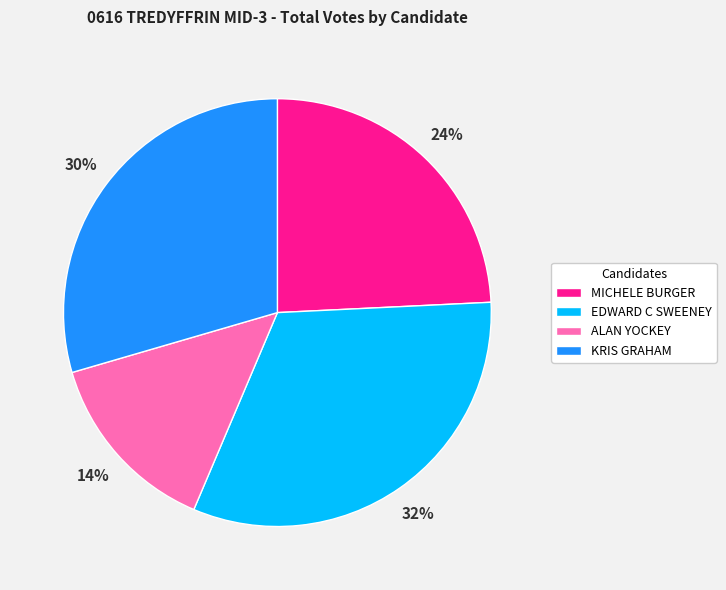

To the nearest percent, what percentage of the pie is KRIS GRAHAM?

30%